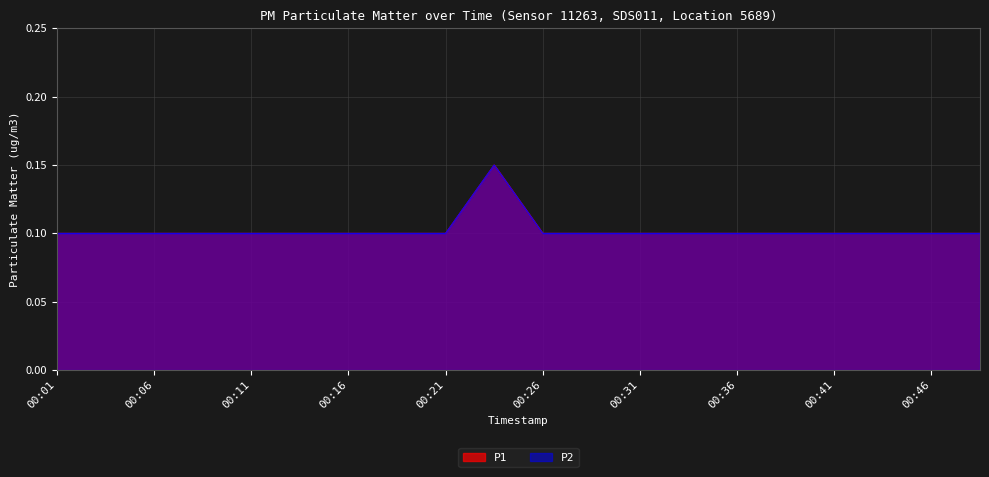

How many distinct data groups are displayed?

2